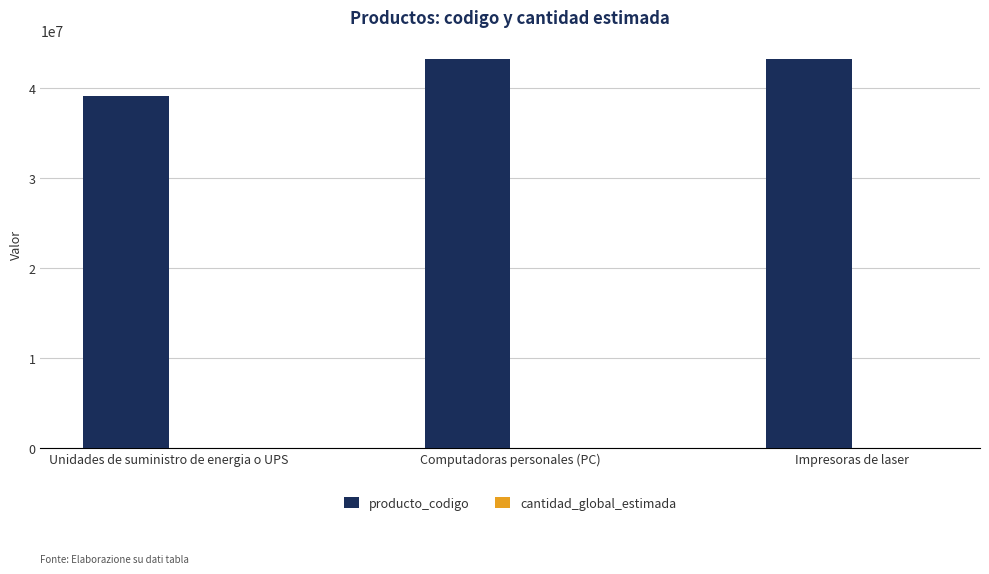

Which series changed the most between Unidades de suministro de energia o UPS and Computadoras personales (PC)?

producto_codigo